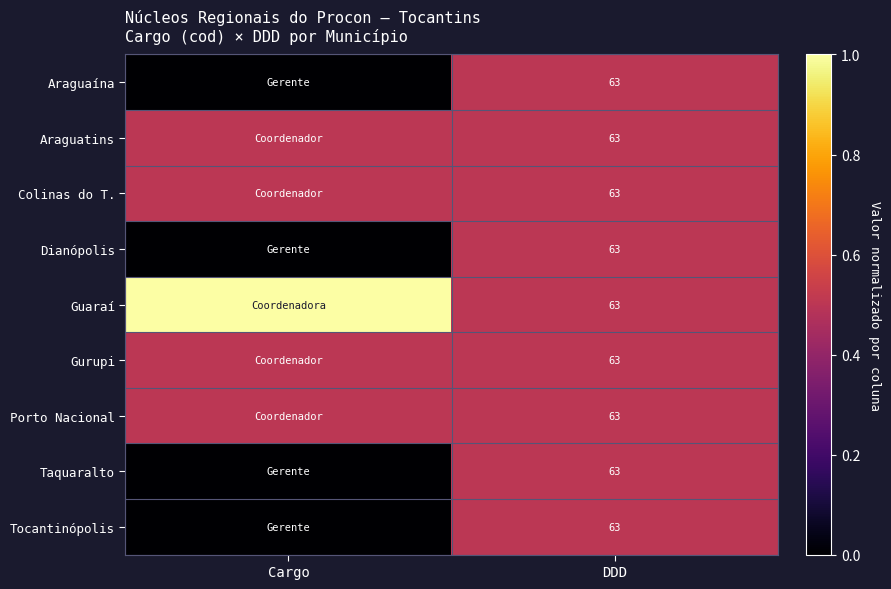

Is it true that Araguaína equals 63.0 at DDD?

True